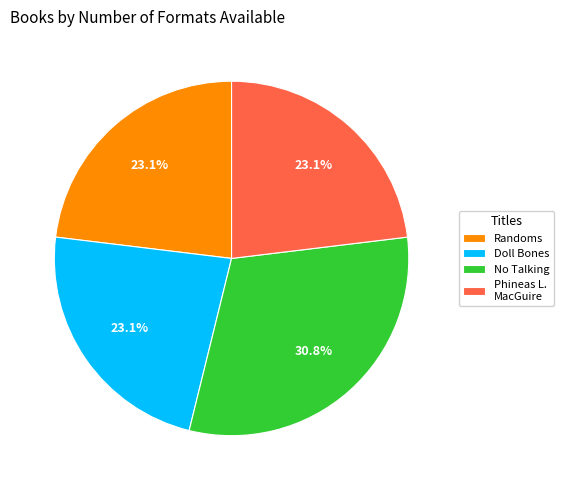

Is there any slice that represents more than half of the pie?

No